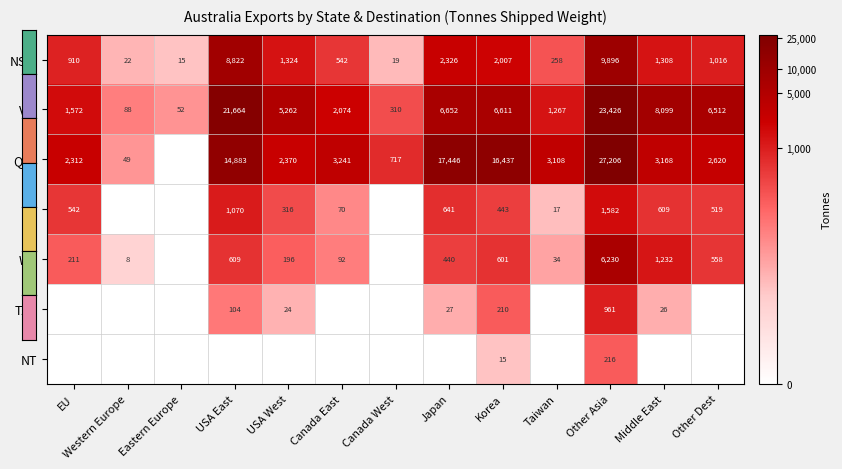

What is the difference between the maximum and minimum values in the VIC series?

23374